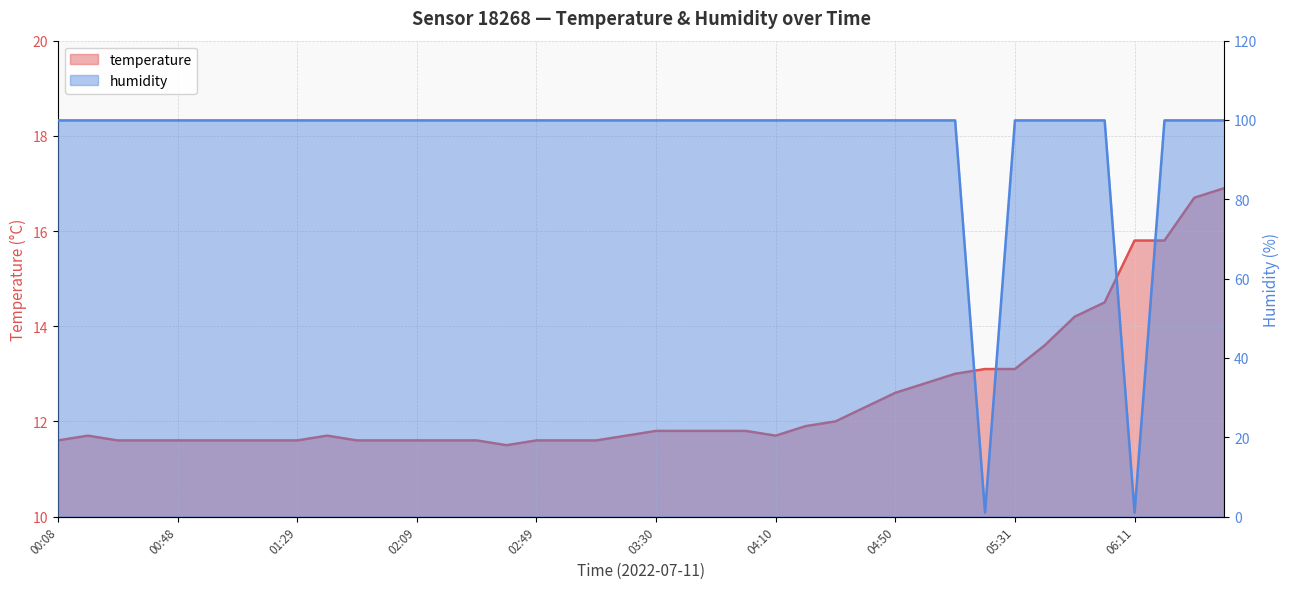

Read the humidity value at 01:29.

99.9